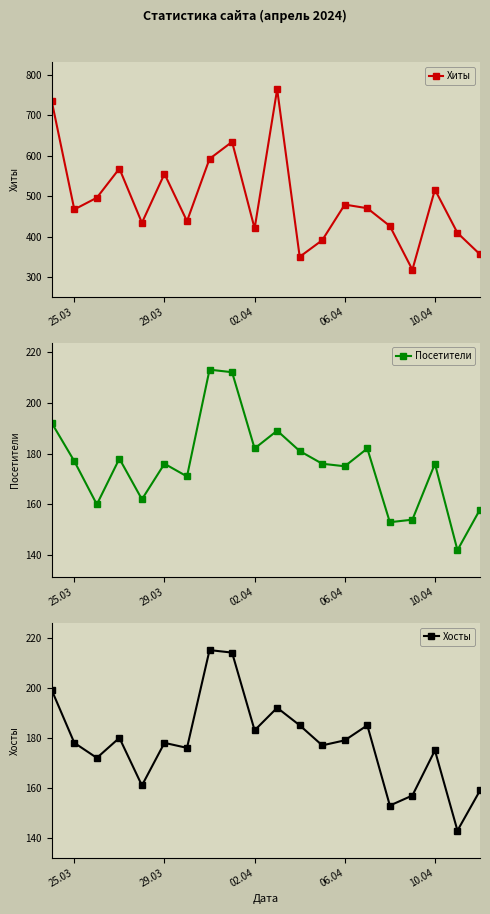

Where is the first local minimum for Хиты?

25.03